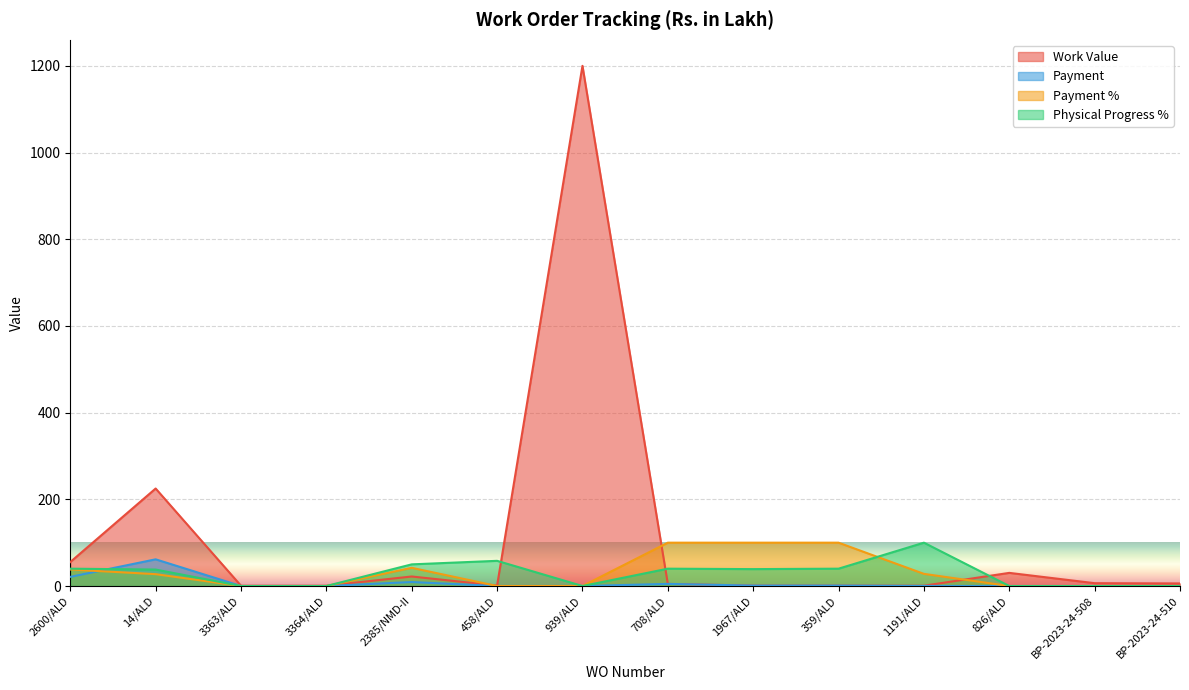

Which label corresponds to the largest value in the chart?

939/ALD